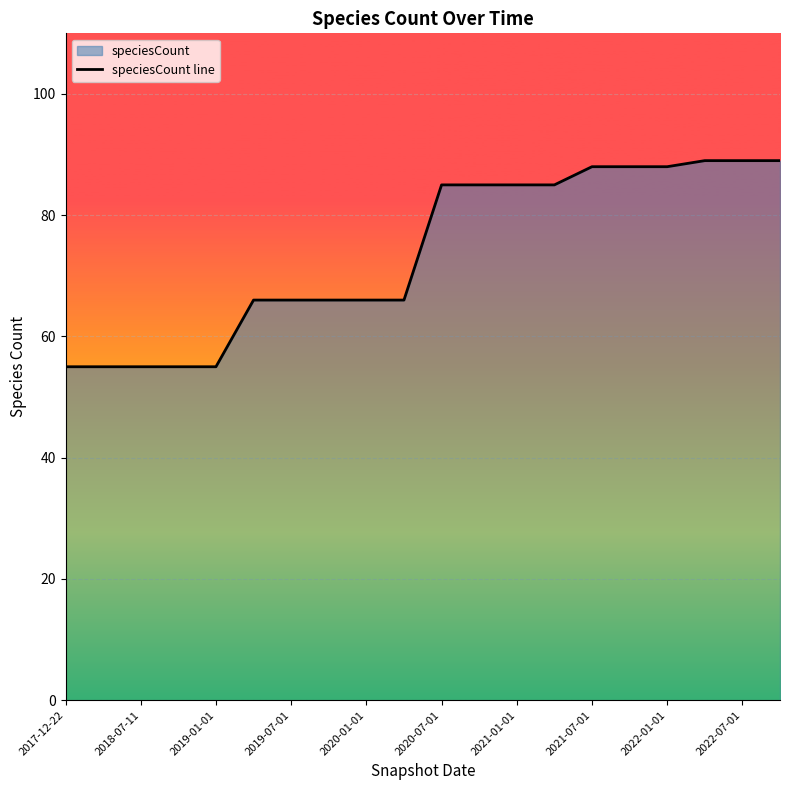

The value at 17 is 89. True or false?

True